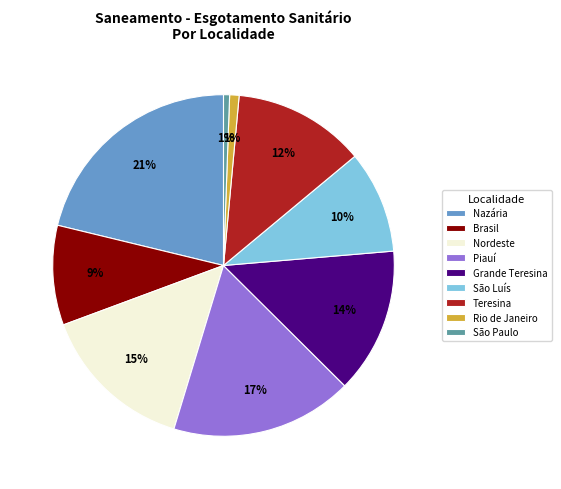

What is the largest slice in the pie chart?

Nazária